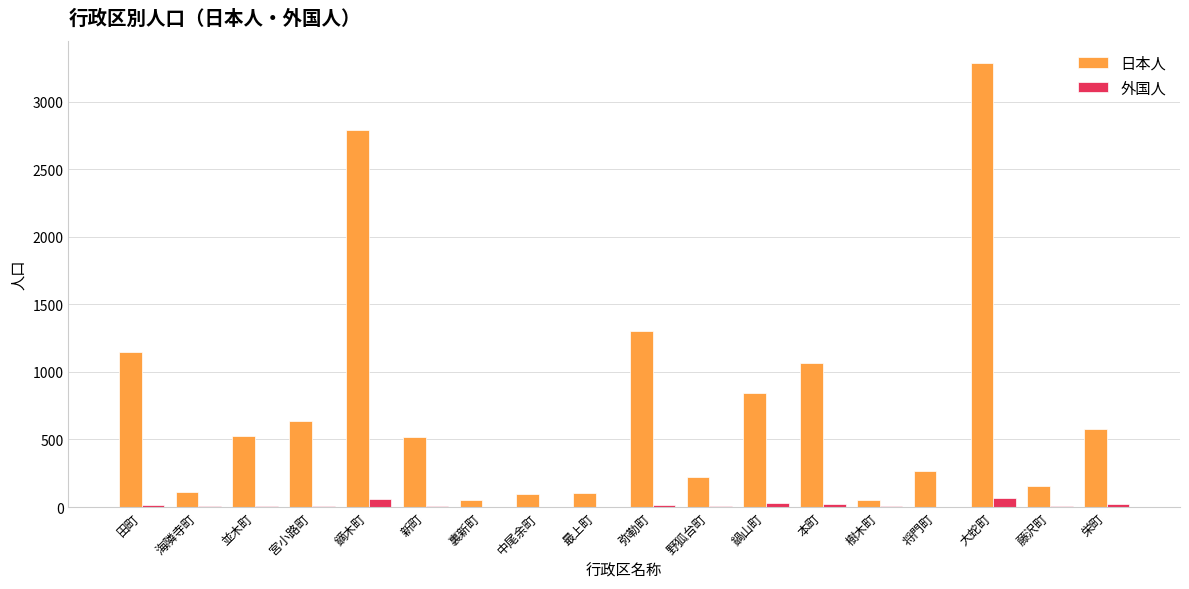

Does the chart contain stacked bars?

No